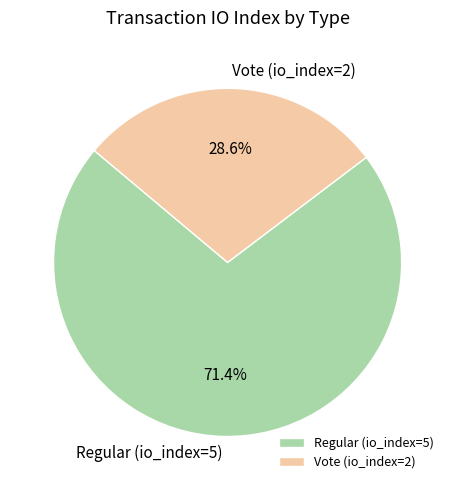

Rank the categories by value from lowest to highest.

Vote (io_index=2), Regular (io_index=5)